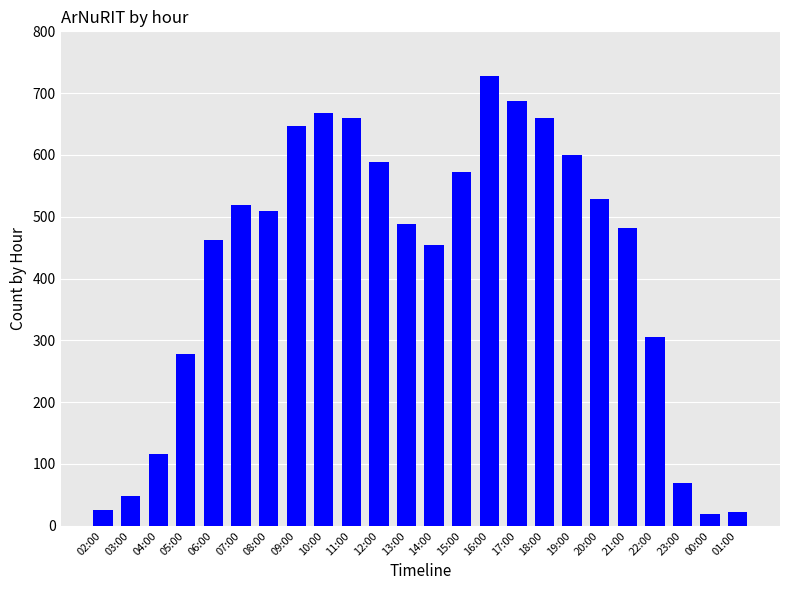

How many bars are there in total?

24